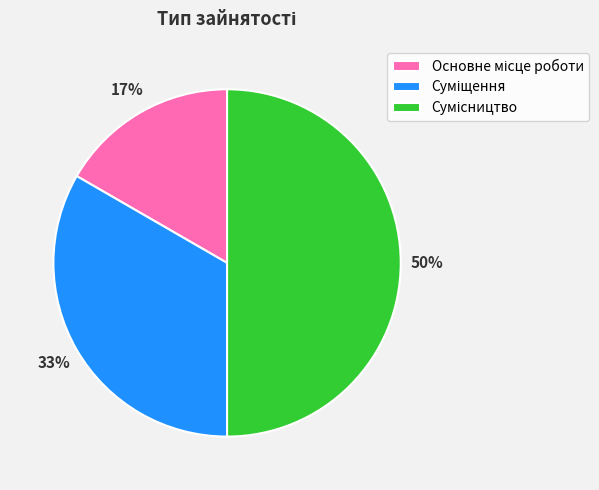

To the nearest percent, what is the average slice percentage?

33%